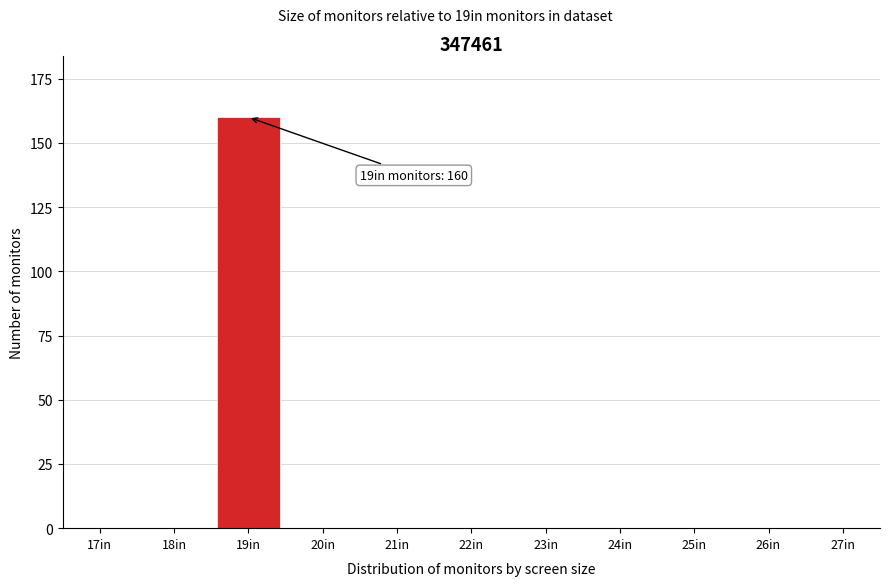

Reading left to right, list all the values displayed in this chart.

17in=0	18in=0	19in=160	20in=0	21in=0	22in=0	23in=0	24in=0	25in=0	26in=0	27in=0